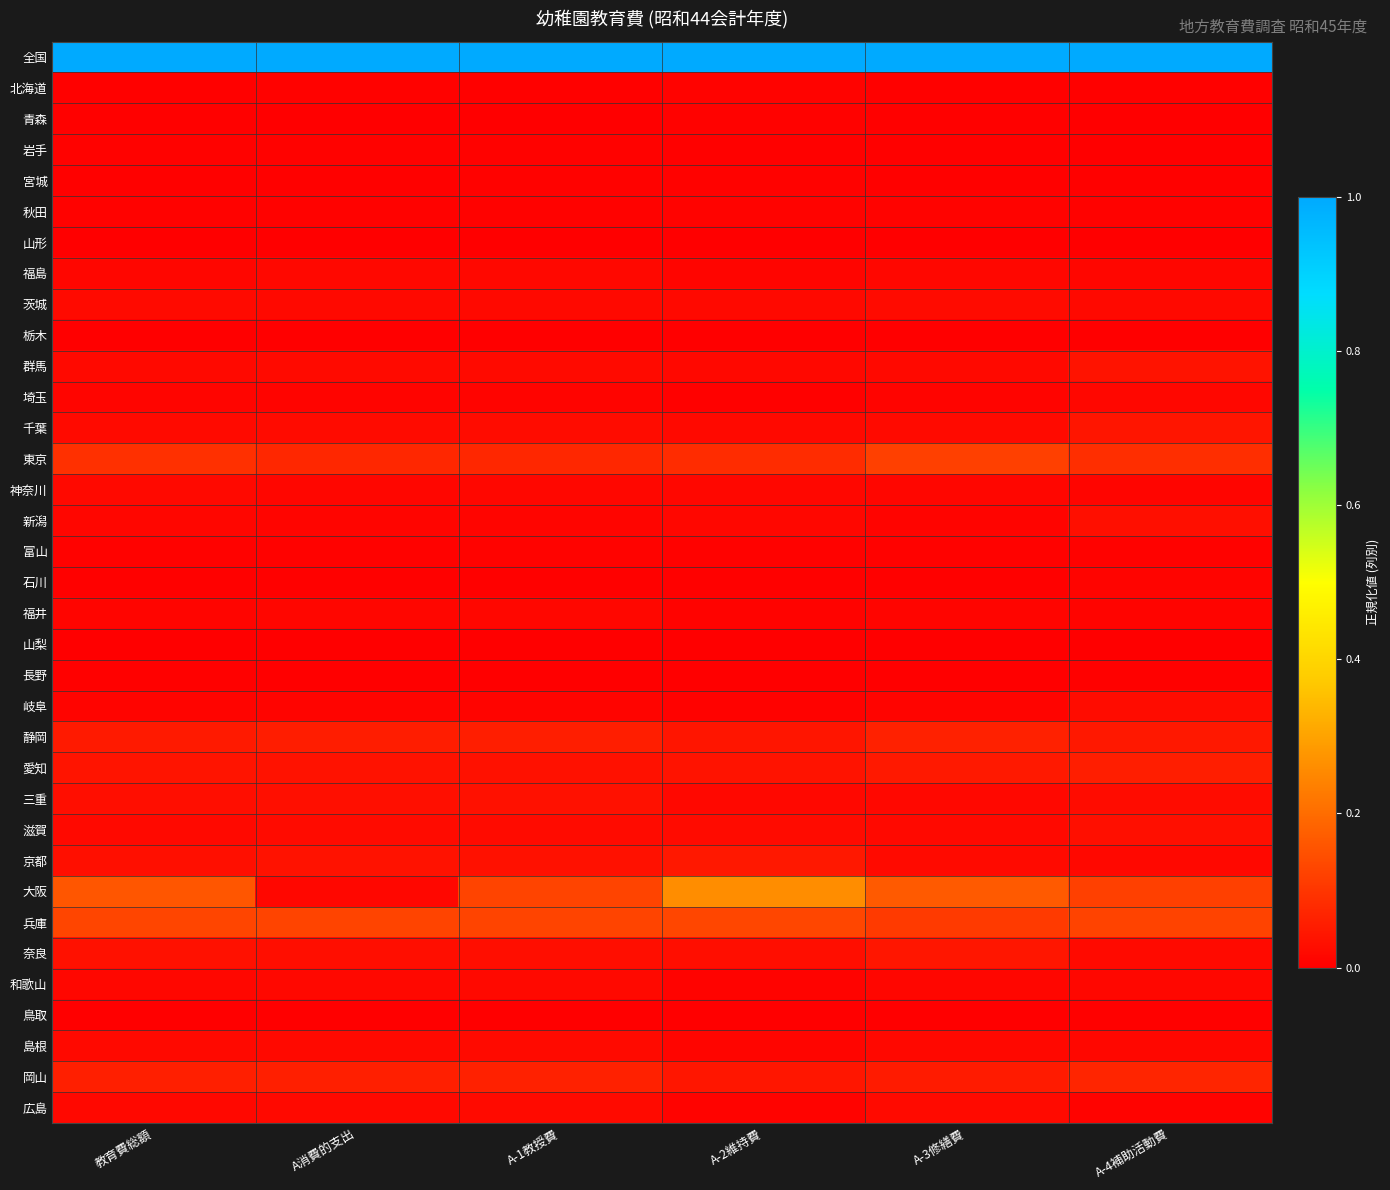

Reading right to left, extract all data points from this chart.

全国: A-4補助活動費=1.0	A-3修繕費=1.0	A-2維持費=1.0	A-1教授費=1.0	A消費的支出=1.0	教育費総額=1.0
北海道: A-4補助活動費=0.0	A-3修繕費=0.0	A-2維持費=0.0	A-1教授費=0.0	A消費的支出=0.0	教育費総額=0.0
青森: A-4補助活動費=0.0	A-3修繕費=0.0	A-2維持費=0.0	A-1教授費=0.0	A消費的支出=0.0	教育費総額=0.0
岩手: A-4補助活動費=0.0	A-3修繕費=0.0	A-2維持費=0.0	A-1教授費=0.0	A消費的支出=0.0	教育費総額=0.0
宮城: A-4補助活動費=0.0	A-3修繕費=0.0	A-2維持費=0.0	A-1教授費=0.0	A消費的支出=0.0	教育費総額=0.0
秋田: A-4補助活動費=0.0	A-3修繕費=0.0	A-2維持費=0.0	A-1教授費=0.0	A消費的支出=0.0	教育費総額=0.0
山形: A-4補助活動費=0.0	A-3修繕費=0.0	A-2維持費=0.0	A-1教授費=0.0	A消費的支出=0.0	教育費総額=0.0
福島: A-4補助活動費=0.0	A-3修繕費=0.0	A-2維持費=0.0	A-1教授費=0.0	A消費的支出=0.0	教育費総額=0.0
茨城: A-4補助活動費=0.0	A-3修繕費=0.0	A-2維持費=0.0	A-1教授費=0.0	A消費的支出=0.0	教育費総額=0.0
栃木: A-4補助活動費=0.0	A-3修繕費=0.0	A-2維持費=0.0	A-1教授費=0.0	A消費的支出=0.0	教育費総額=0.0
群馬: A-4補助活動費=0.0	A-3修繕費=0.0	A-2維持費=0.0	A-1教授費=0.0	A消費的支出=0.0	教育費総額=0.0
埼玉: A-4補助活動費=0.0	A-3修繕費=0.0	A-2維持費=0.0	A-1教授費=0.0	A消費的支出=0.0	教育費総額=0.0
千葉: A-4補助活動費=0.0	A-3修繕費=0.0	A-2維持費=0.0	A-1教授費=0.0	A消費的支出=0.0	教育費総額=0.0
東京: A-4補助活動費=0.1	A-3修繕費=0.1	A-2維持費=0.1	A-1教授費=0.1	A消費的支出=0.1	教育費総額=0.1
神奈川: A-4補助活動費=0.0	A-3修繕費=0.0	A-2維持費=0.0	A-1教授費=0.0	A消費的支出=0.0	教育費総額=0.0
新潟: A-4補助活動費=0.0	A-3修繕費=0.0	A-2維持費=0.0	A-1教授費=0.0	A消費的支出=0.0	教育費総額=0.0
富山: A-4補助活動費=0.0	A-3修繕費=0.0	A-2維持費=0.0	A-1教授費=0.0	A消費的支出=0.0	教育費総額=0.0
石川: A-4補助活動費=0.0	A-3修繕費=0.0	A-2維持費=0.0	A-1教授費=0.0	A消費的支出=0.0	教育費総額=0.0
福井: A-4補助活動費=0.0	A-3修繕費=0.0	A-2維持費=0.0	A-1教授費=0.0	A消費的支出=0.0	教育費総額=0.0
山梨: A-4補助活動費=0.0	A-3修繕費=0.0	A-2維持費=0.0	A-1教授費=0.0	A消費的支出=0.0	教育費総額=0.0
長野: A-4補助活動費=0.0	A-3修繕費=0.0	A-2維持費=0.0	A-1教授費=0.0	A消費的支出=0.0	教育費総額=0.0
岐阜: A-4補助活動費=0.0	A-3修繕費=0.0	A-2維持費=0.0	A-1教授費=0.0	A消費的支出=0.0	教育費総額=0.0
静岡: A-4補助活動費=0.0	A-3修繕費=0.1	A-2維持費=0.0	A-1教授費=0.1	A消費的支出=0.1	教育費総額=0.0
愛知: A-4補助活動費=0.1	A-3修繕費=0.0	A-2維持費=0.0	A-1教授費=0.0	A消費的支出=0.0	教育費総額=0.0
三重: A-4補助活動費=0.0	A-3修繕費=0.0	A-2維持費=0.0	A-1教授費=0.0	A消費的支出=0.0	教育費総額=0.0
滋賀: A-4補助活動費=0.0	A-3修繕費=0.0	A-2維持費=0.0	A-1教授費=0.0	A消費的支出=0.0	教育費総額=0.0
京都: A-4補助活動費=0.0	A-3修繕費=0.0	A-2維持費=0.0	A-1教授費=0.0	A消費的支出=0.0	教育費総額=0.0
大阪: A-4補助活動費=0.1	A-3修繕費=0.2	A-2維持費=0.3	A-1教授費=0.1	A消費的支出=0.0	教育費総額=0.2
兵庫: A-4補助活動費=0.1	A-3修繕費=0.1	A-2維持費=0.1	A-1教授費=0.1	A消費的支出=0.1	教育費総額=0.1
奈良: A-4補助活動費=0.0	A-3修繕費=0.0	A-2維持費=0.0	A-1教授費=0.0	A消費的支出=0.0	教育費総額=0.0
和歌山: A-4補助活動費=0.0	A-3修繕費=0.0	A-2維持費=0.0	A-1教授費=0.0	A消費的支出=0.0	教育費総額=0.0
鳥取: A-4補助活動費=0.0	A-3修繕費=0.0	A-2維持費=0.0	A-1教授費=0.0	A消費的支出=0.0	教育費総額=0.0
島根: A-4補助活動費=0.0	A-3修繕費=0.0	A-2維持費=0.0	A-1教授費=0.0	A消費的支出=0.0	教育費総額=0.0
岡山: A-4補助活動費=0.1	A-3修繕費=0.1	A-2維持費=0.0	A-1教授費=0.1	A消費的支出=0.1	教育費総額=0.1
広島: A-4補助活動費=0.0	A-3修繕費=0.0	A-2維持費=0.0	A-1教授費=0.0	A消費的支出=0.0	教育費総額=0.0